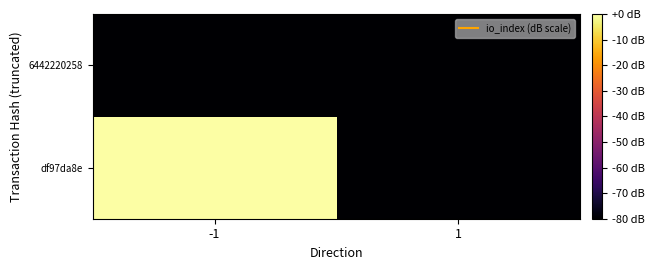

Count the number of data series in this chart.

2